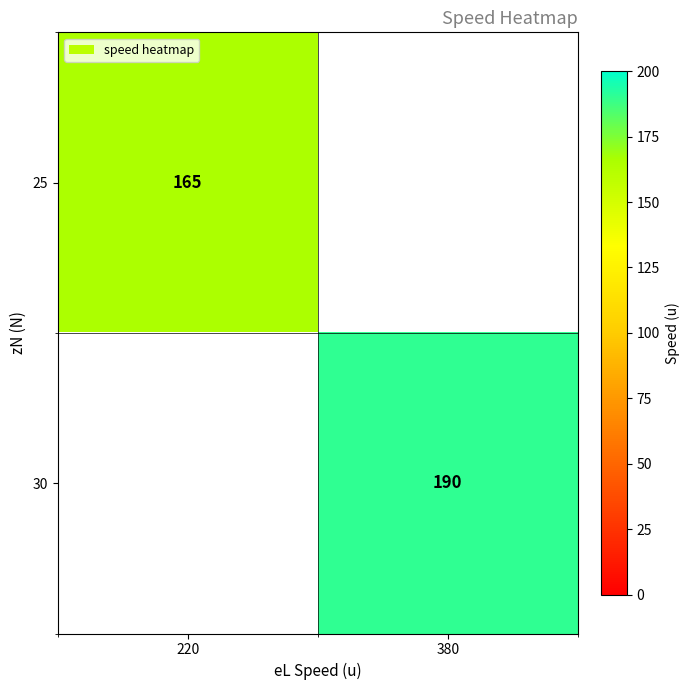

Is the value of 30 at 380 greater than the value of 25 at 220?

Yes